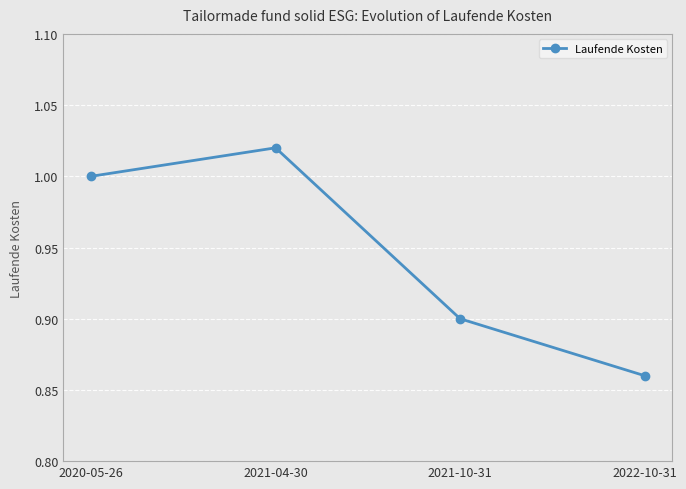

How many lines are shown in the chart?

1